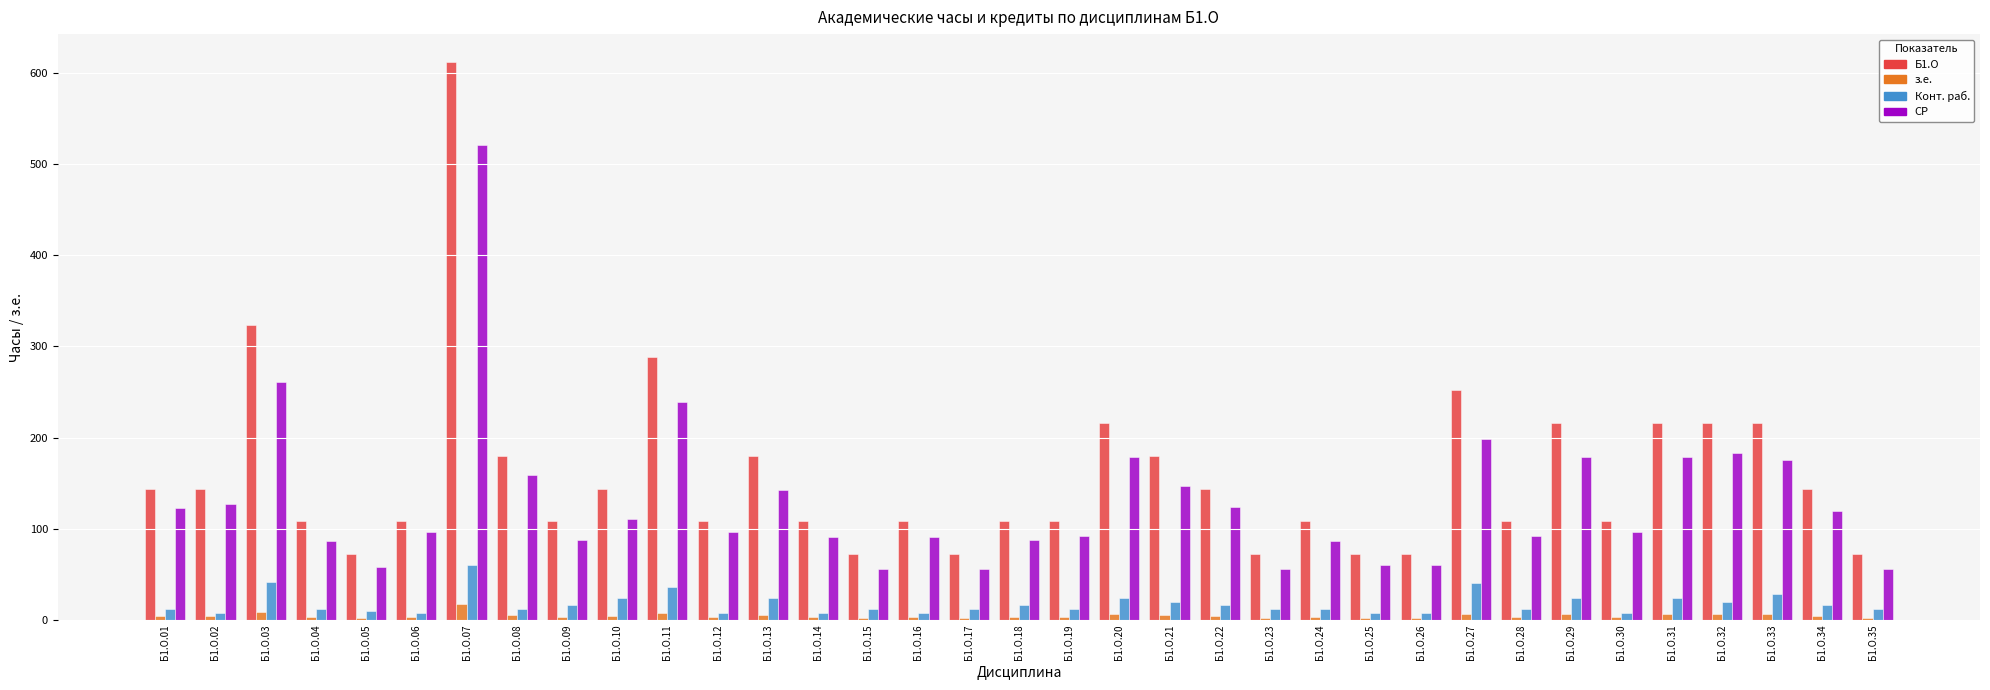

At how many categories does at least one series exceed 601?

1